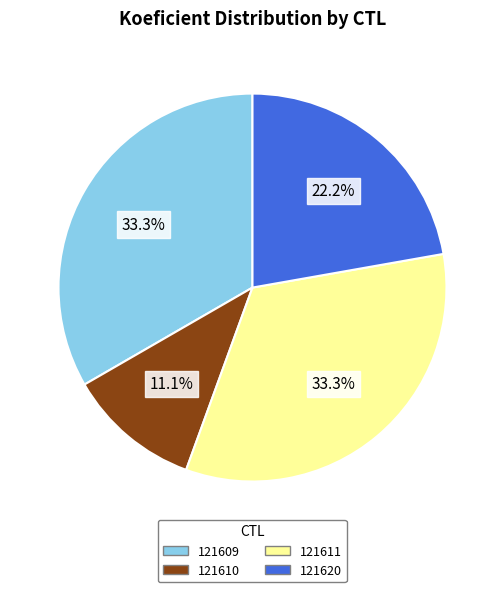

To the nearest percent, what is the average slice percentage?

25%